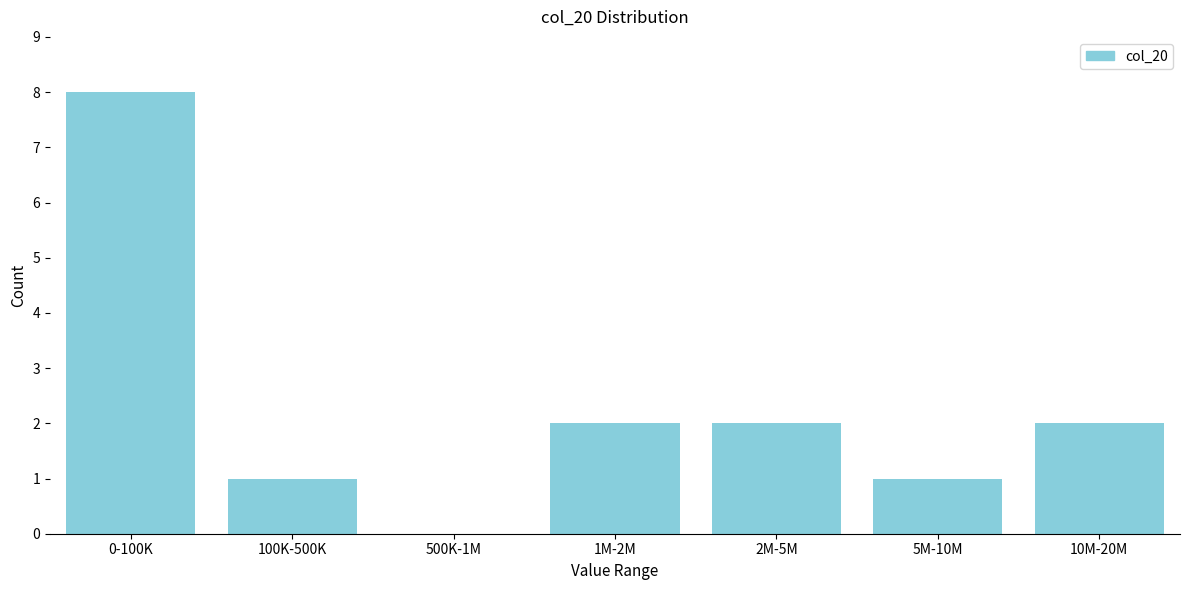

Reading left to right, list all the values displayed in this chart.

0-100K=8	100K-500K=1	500K-1M=0	1M-2M=2	2M-5M=2	5M-10M=1	10M-20M=2